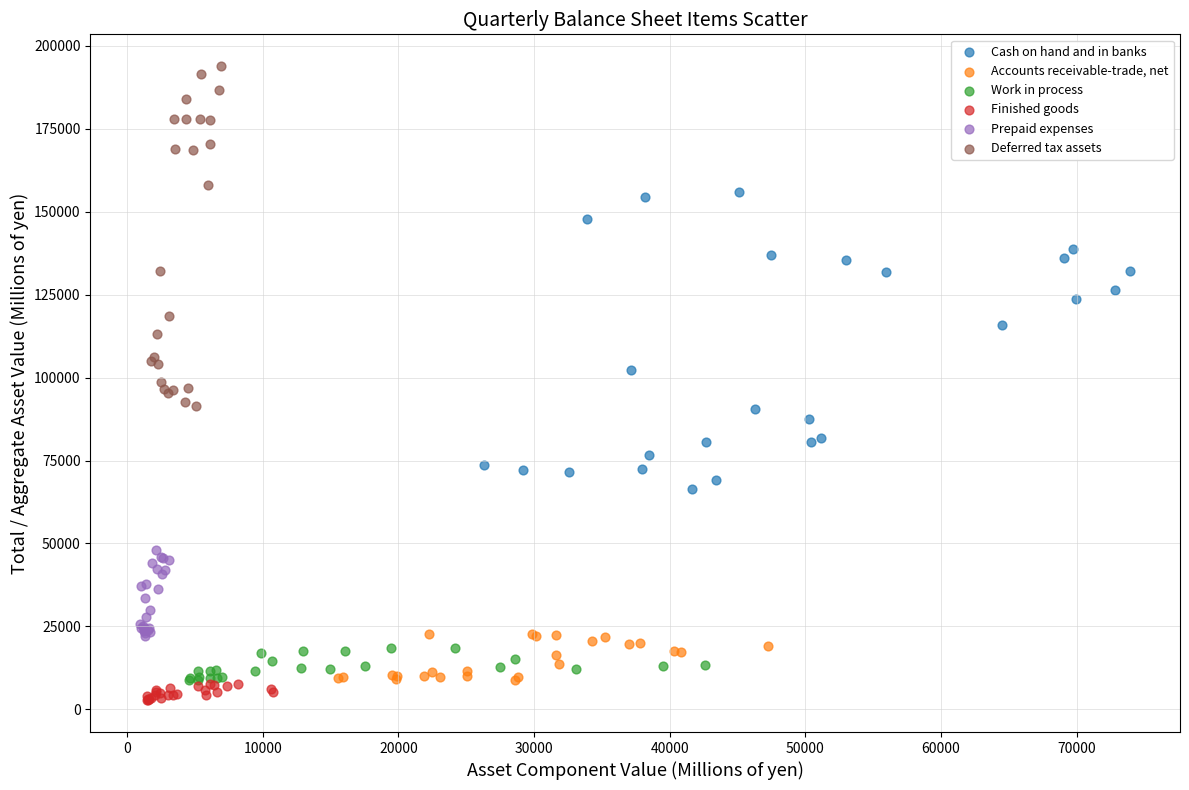

Which series has the widest spread of Y values?

Deferred tax assets